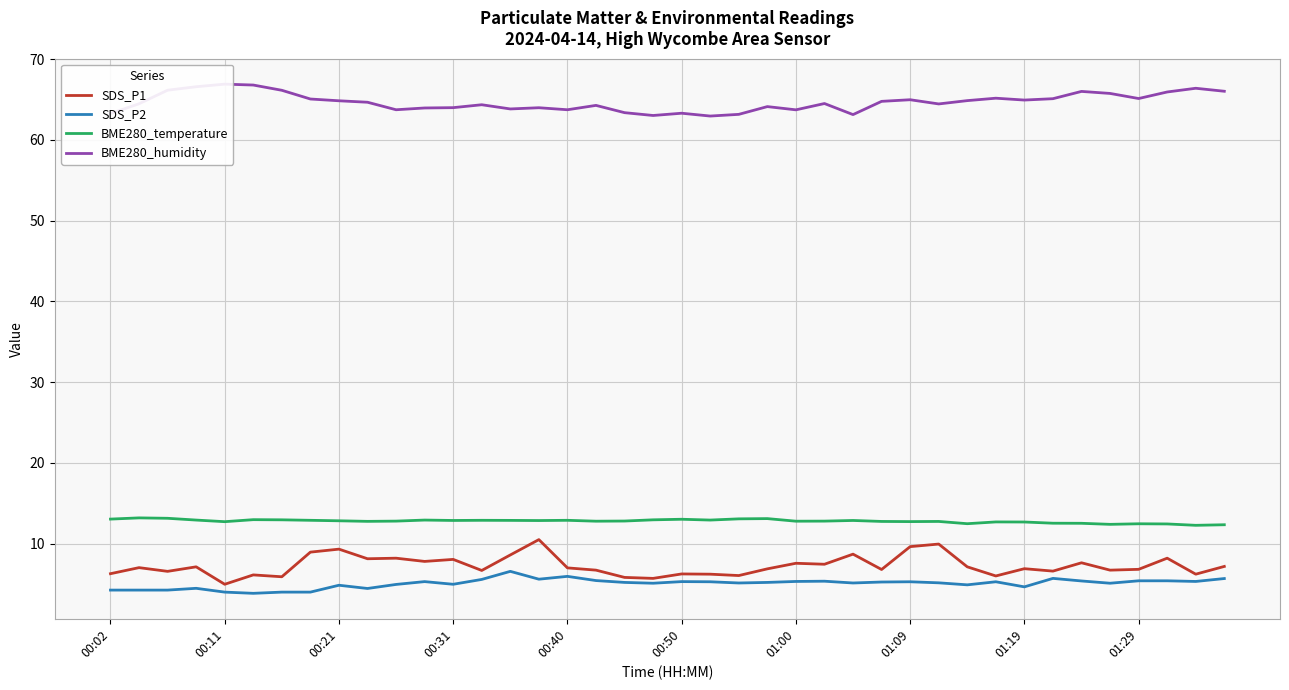

True or false: BME280_temperature and SDS_P1 cross at least once.

False